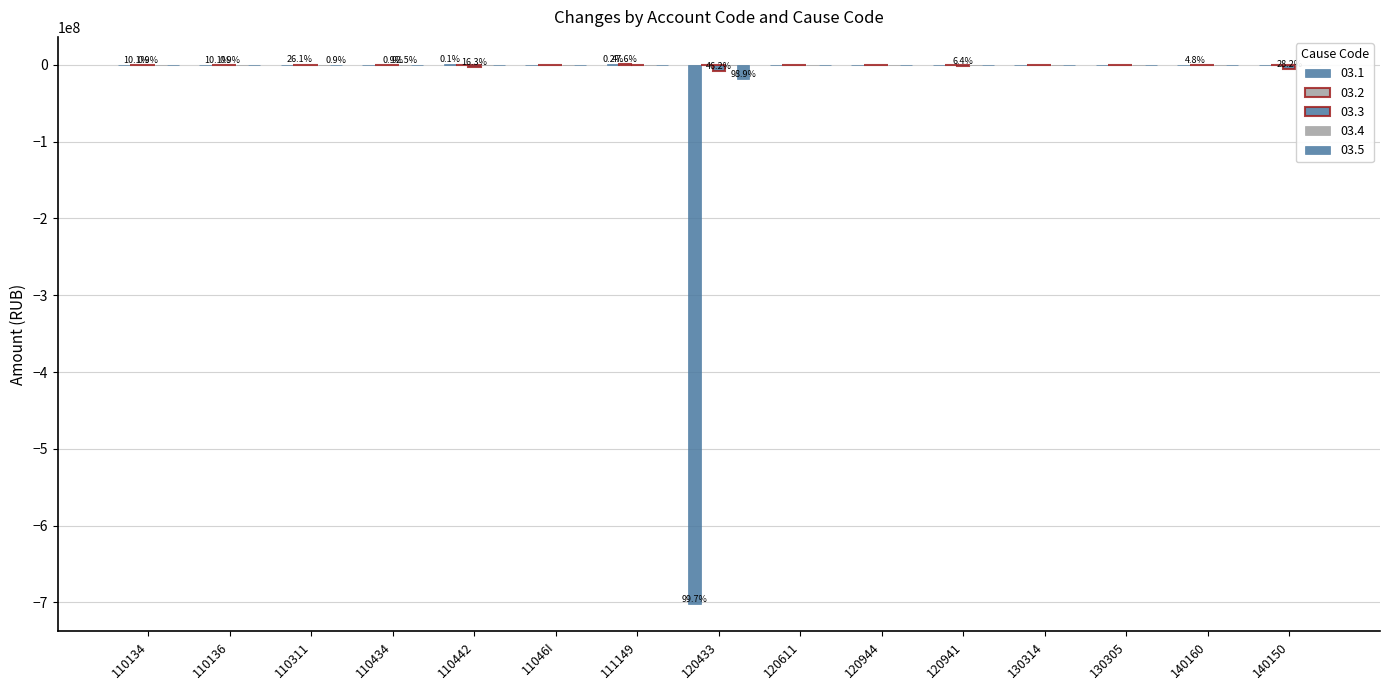

How many series are shown in this chart?

5